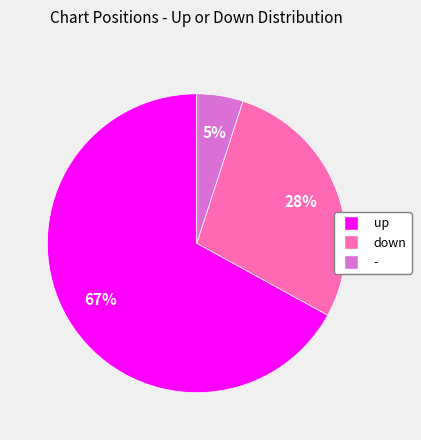

What is the ratio of the value at up to the value at down?

2.4